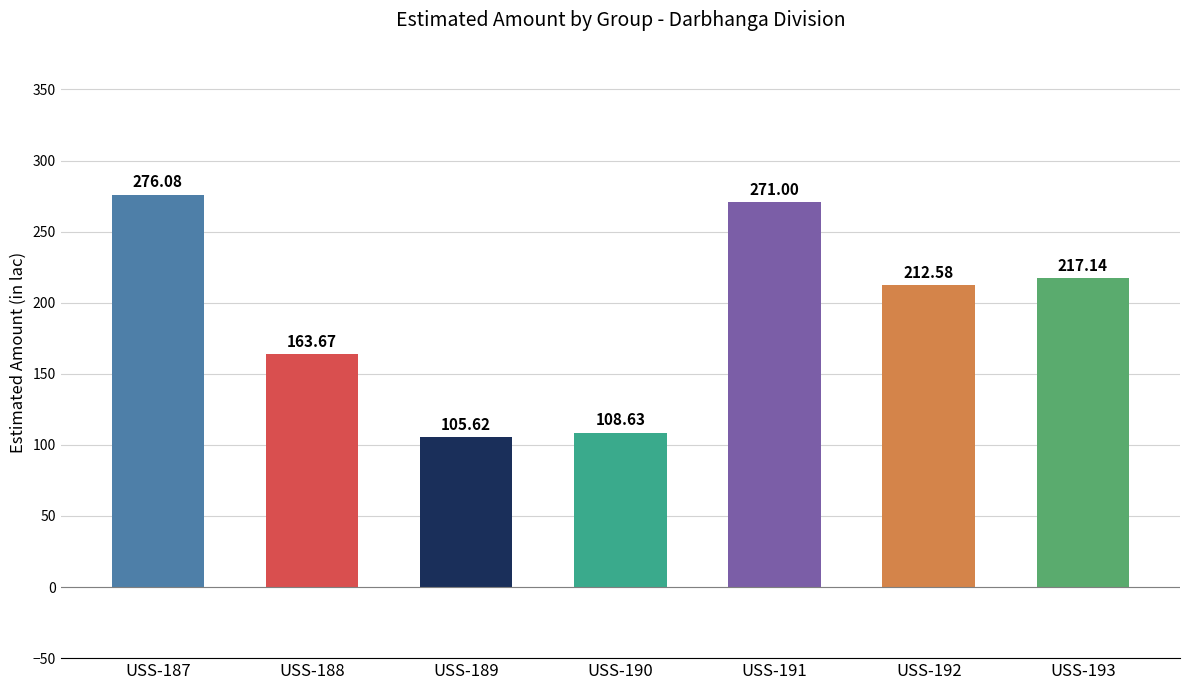

What is the maximum value shown in the chart?

276.1